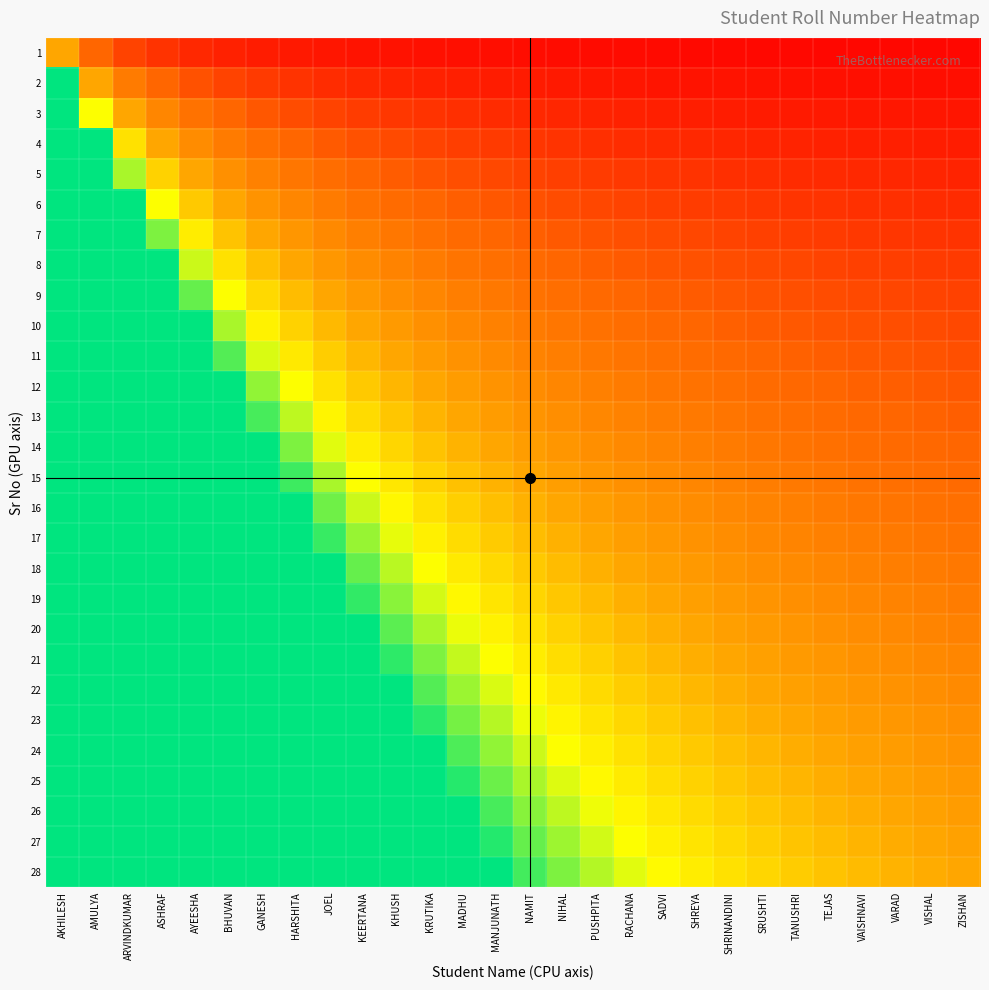

Which series changed the most between MADHU and VAISHNAVI?

28